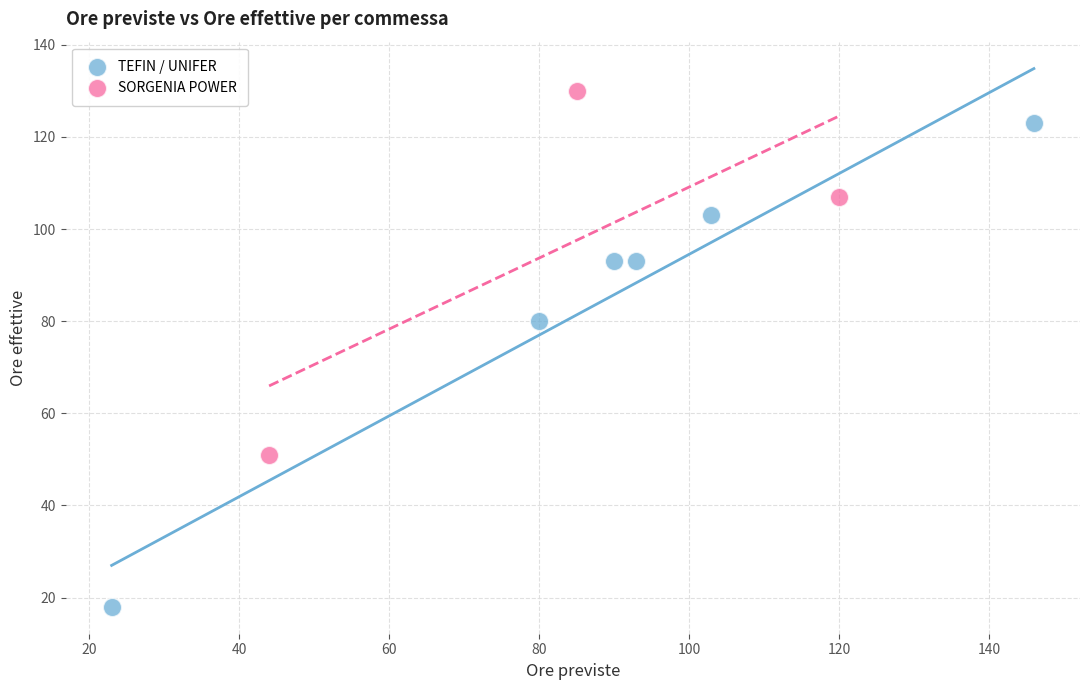

Which series reaches the maximum Y coordinate?

SORGENIA POWER